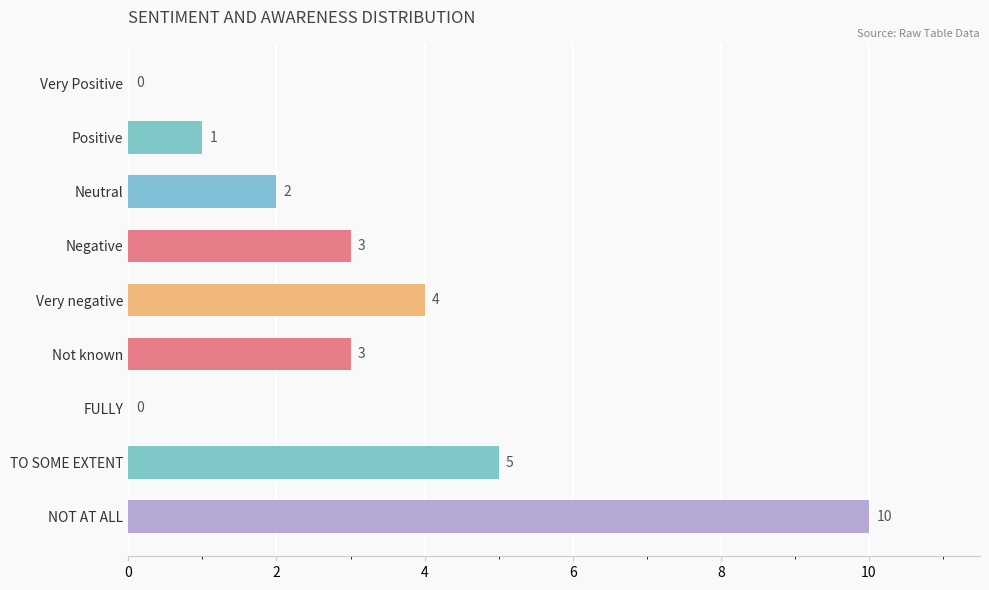

True or false: the data shows 1 at Positive.

True